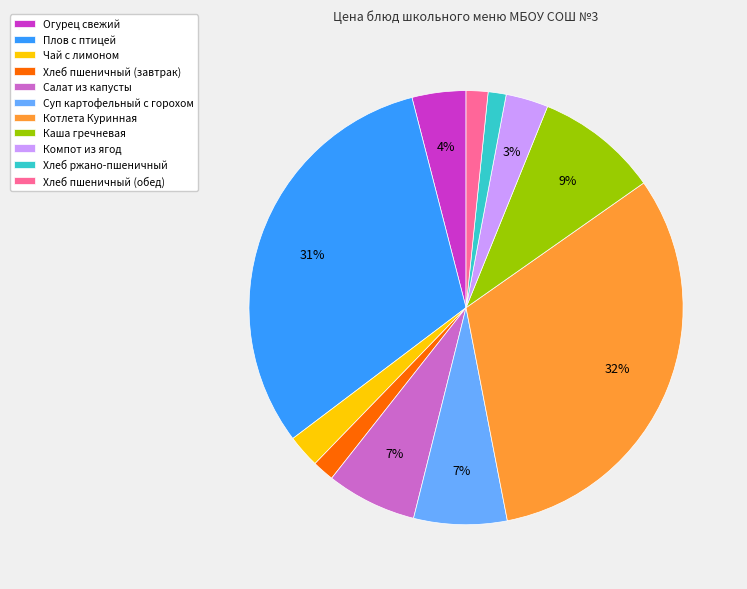

To the nearest percent, what is the difference between the Хлеб пшеничный (обед) and Огурец свежий slice percentages?

2%